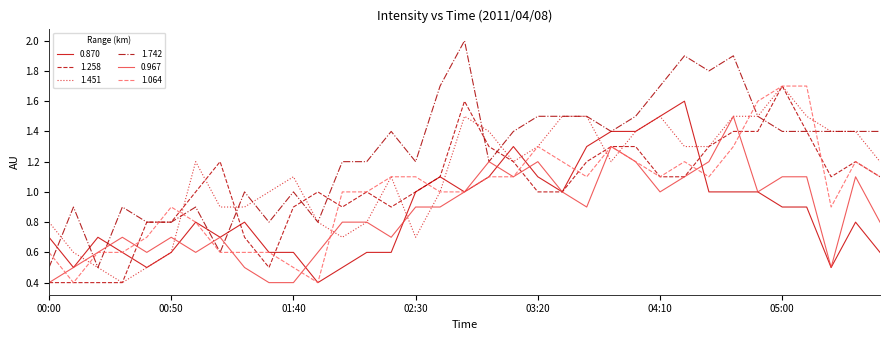

What is the minimum value shown in the chart?

0.4